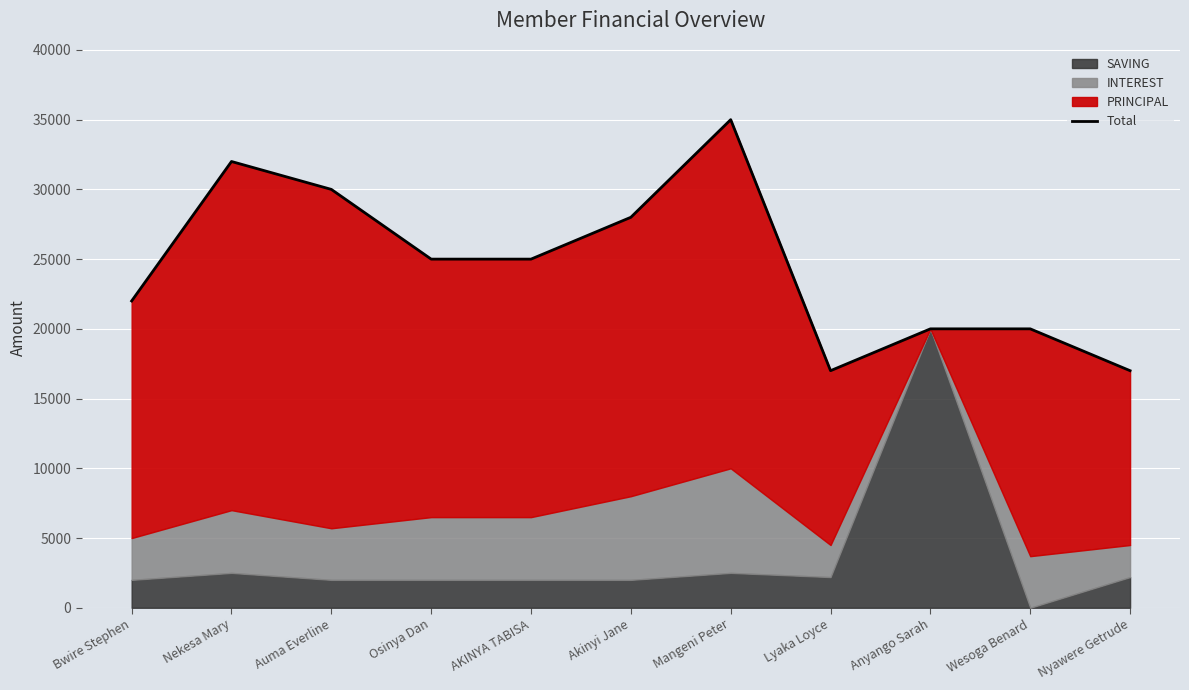

Reading left to right, list all the values displayed in this chart.

22000	32000	30000	25000	25000	28000	35000	17000	20000	20000	17000